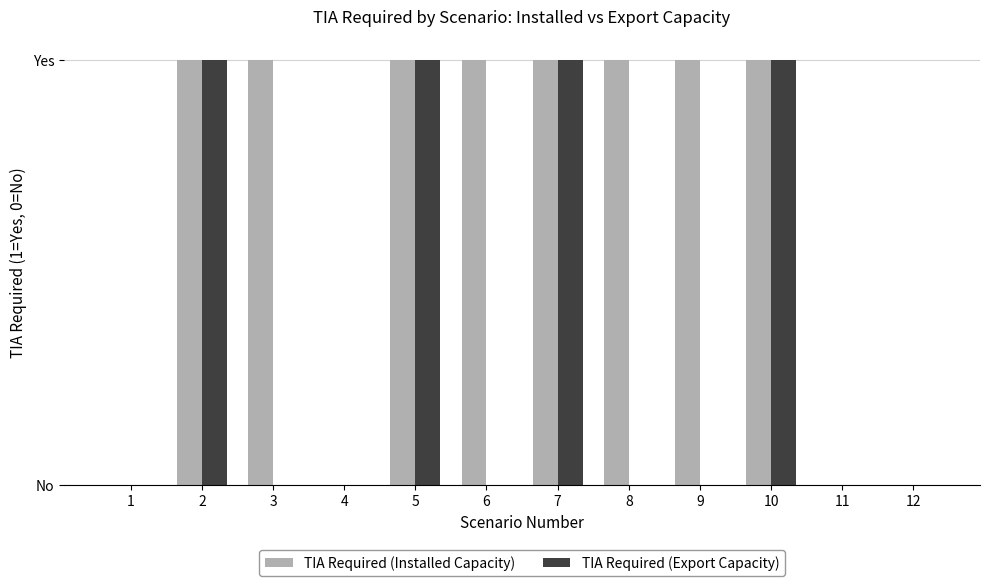

The TIA Required (Installed Capacity) series shows 1 at 3. True or false?

True